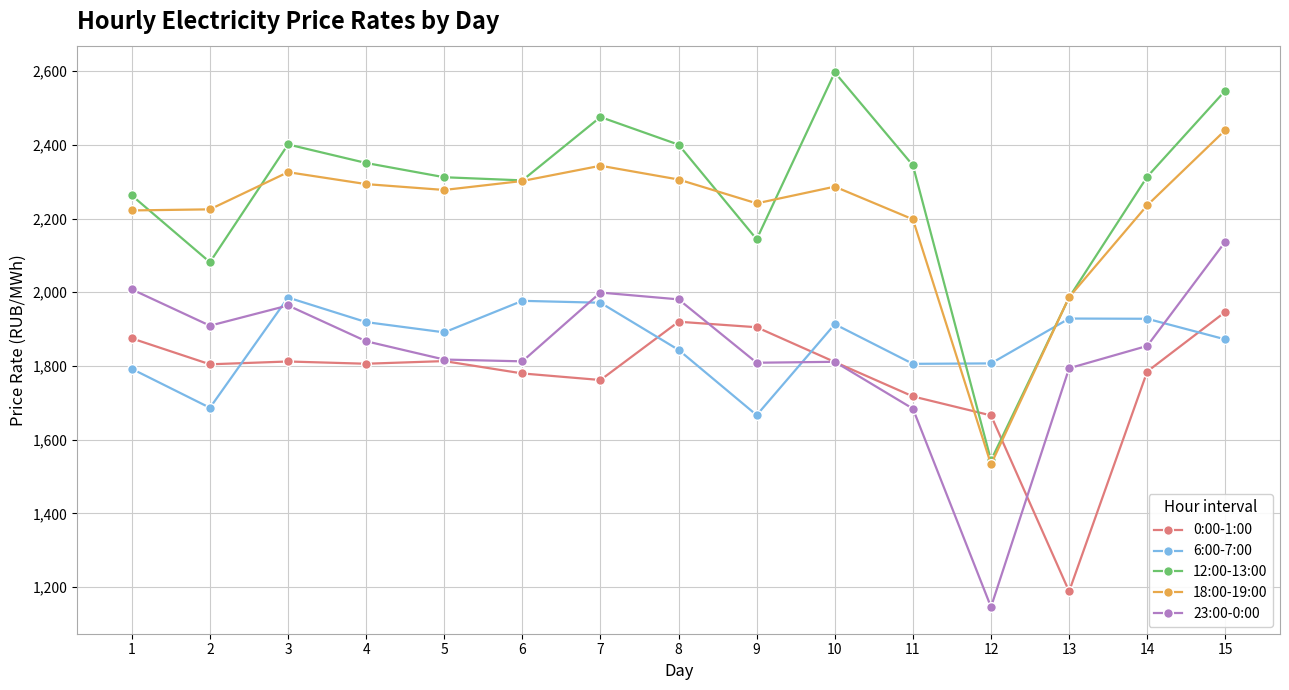

At which label does 23:00-0:00 reach its peak?

15